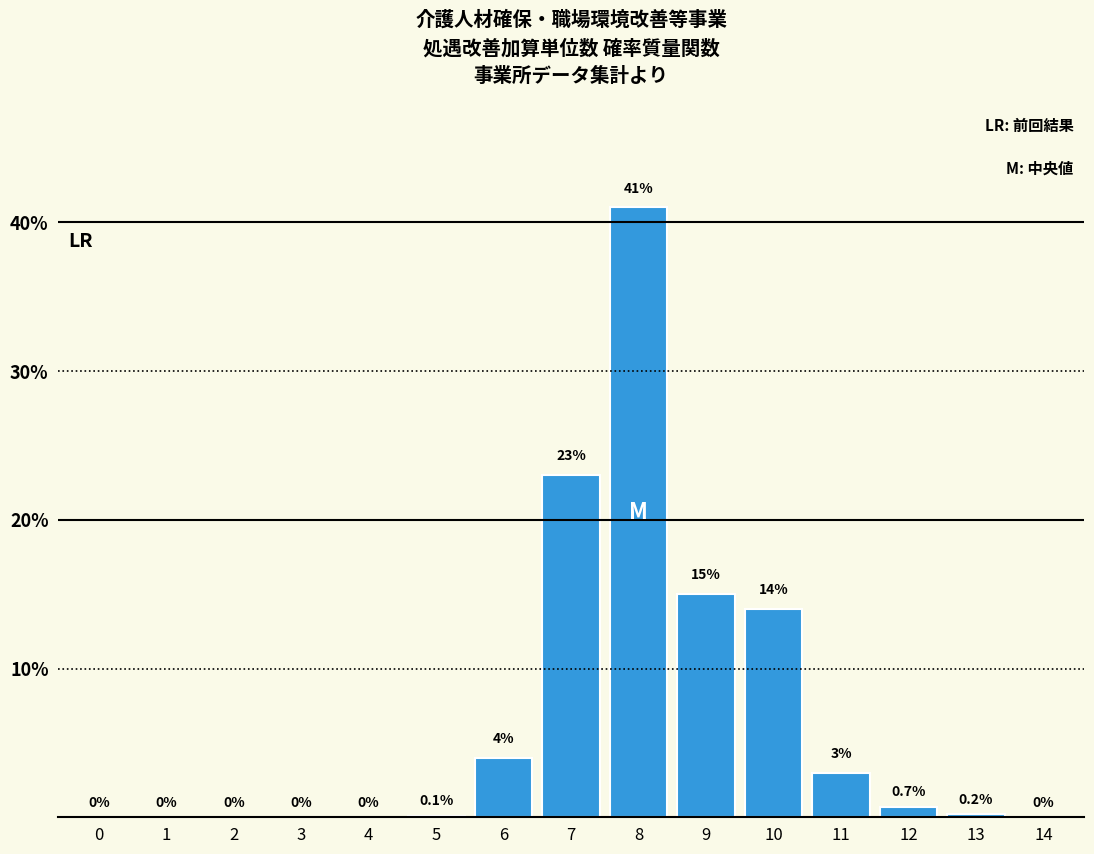

Reading left to right, what are all the values shown in this chart?

0=0.0	1=0.0	2=0.0	3=0.0	4=0.0	5=0.1	6=4.0	7=23.0	8=41.0	9=15.0	10=14.0	11=3.0	12=0.7	13=0.2	14=0.0